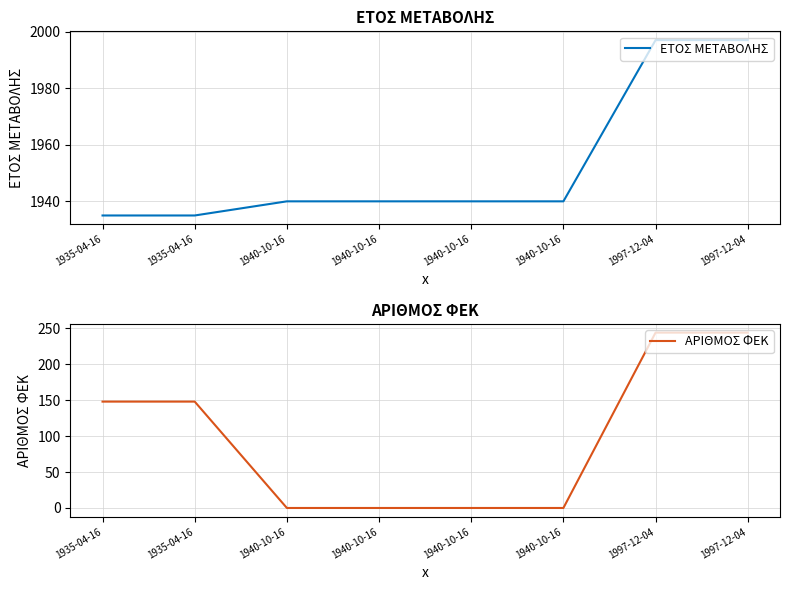

True or false: ΑΡΙΘΜΟΣ ΦΕΚ has more than 1 interior local peaks.

False